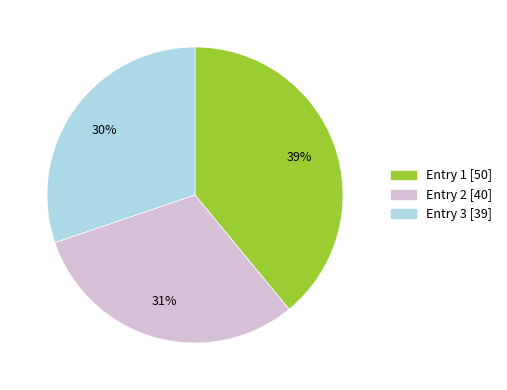

To the nearest percent, what is the average slice percentage?

33%